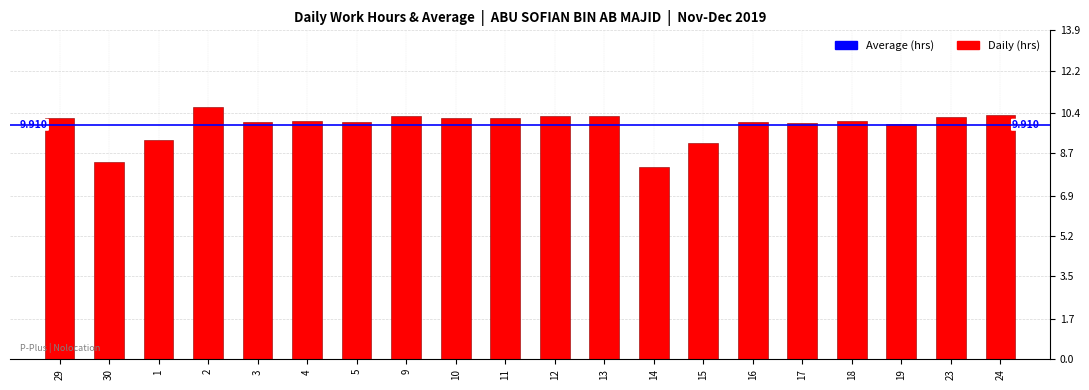

At which label is the value closest to 9?

15